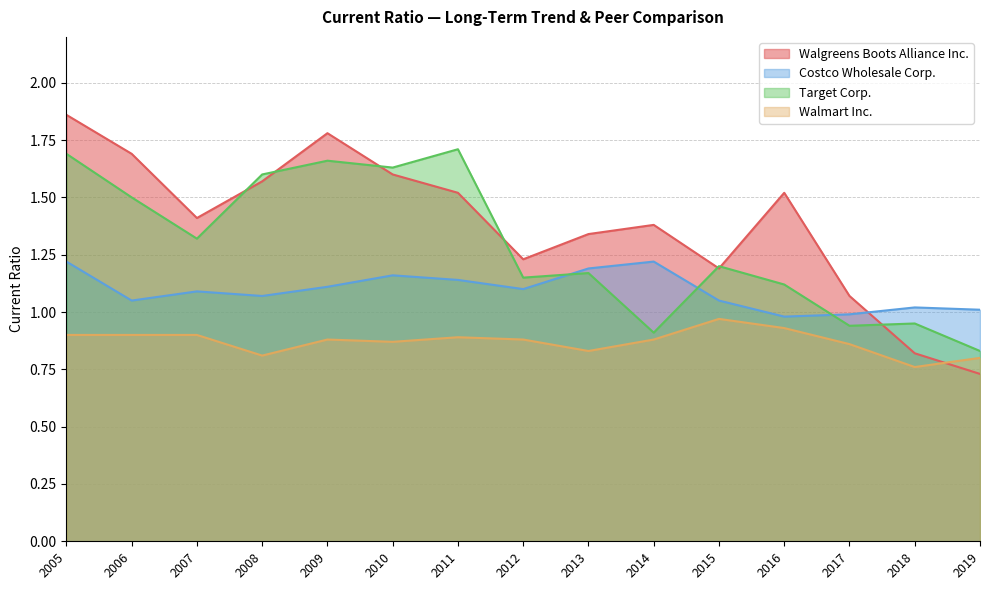

True or false: Target Corp. and Walmart Inc. cross at least once.

False